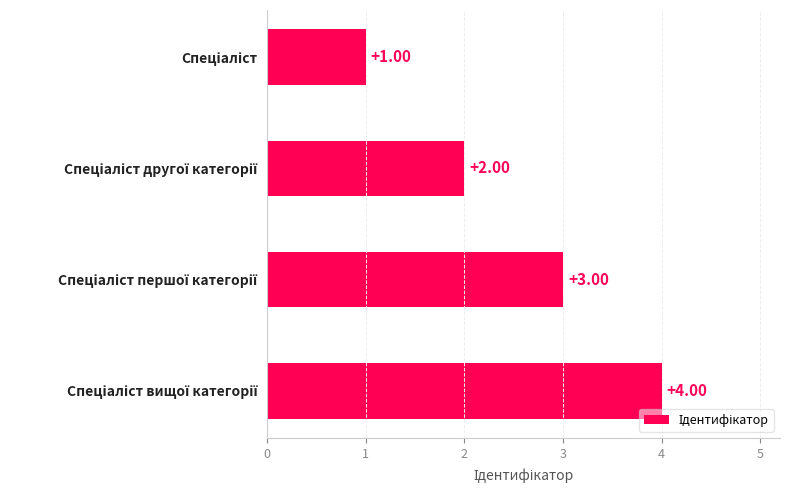

What is the maximum value shown in the chart?

4